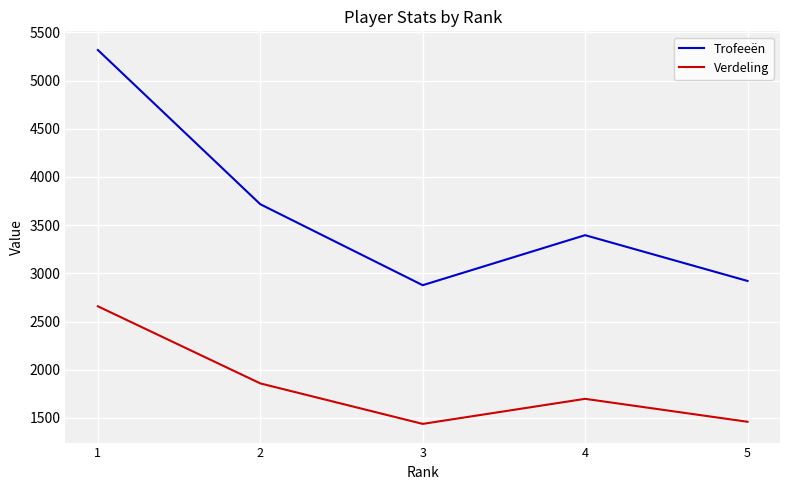

What is the spread (max minus min) of values at 4?

1698